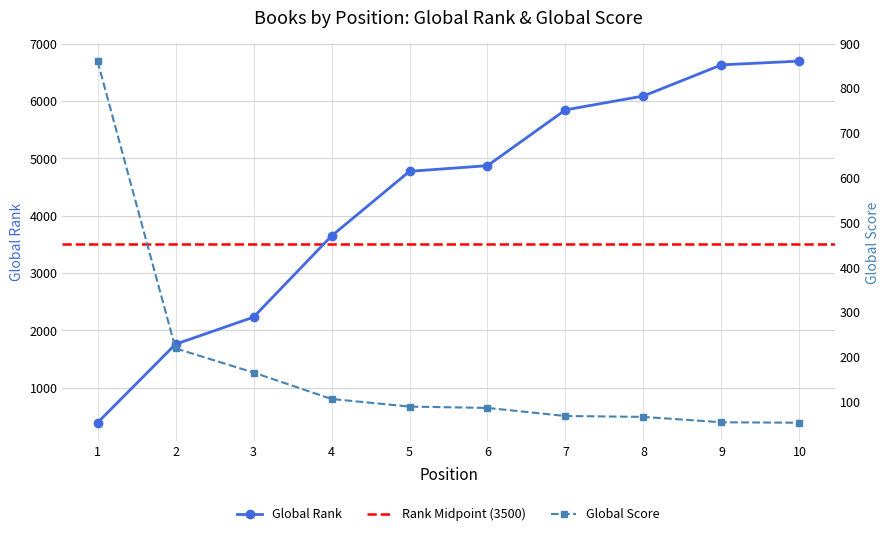

Which label corresponds to the smallest value in the chart?

10